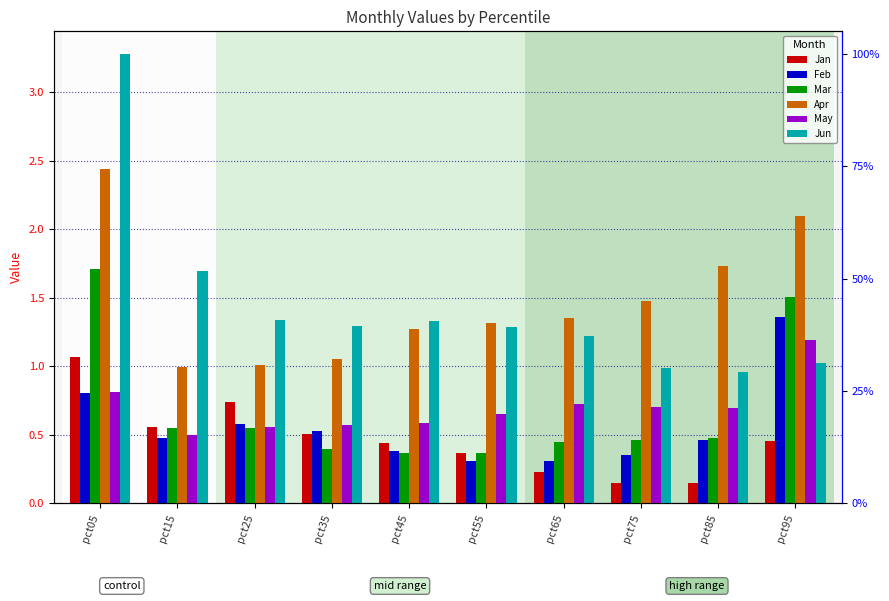

At pct95, list the series in order from smallest to largest.

Jan, Jun, May, Feb, Mar, Apr